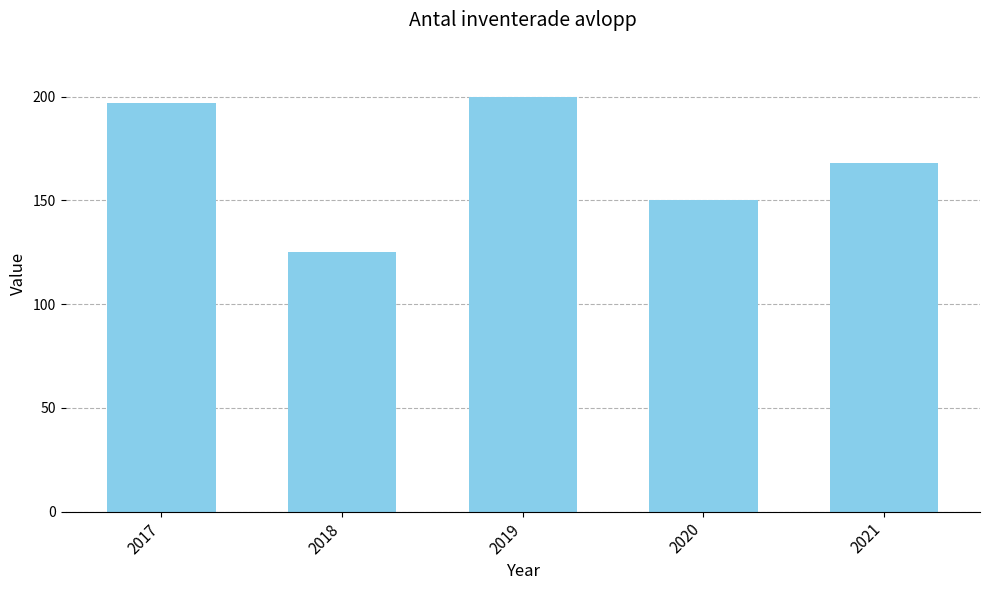

True or false: the data shows 80 at 2021.

False